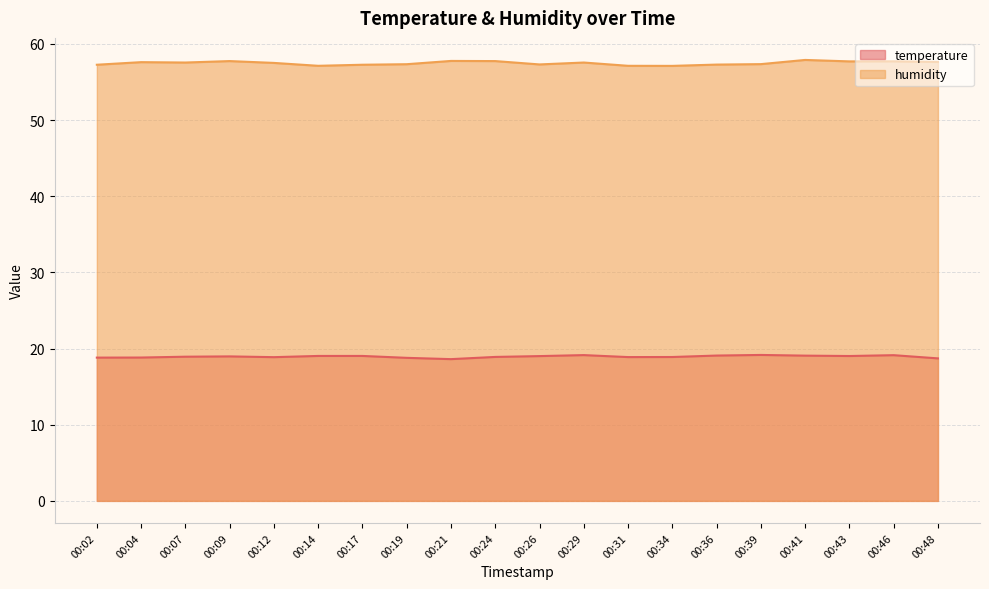

Reading left to right, extract all data points from this chart.

temperature: 00:02=18.8	00:04=18.8	00:07=18.9	00:09=19.0	00:12=18.9	00:14=19.0	00:17=19.0	00:19=18.8	00:21=18.6	00:24=18.9	00:26=19.0	00:29=19.1	00:31=18.9	00:34=18.9	00:36=19.1	00:39=19.2	00:41=19.1	00:43=19.0	00:46=19.1	00:48=18.7
humidity: 00:02=57.3	00:04=57.6	00:07=57.5	00:09=57.7	00:12=57.5	00:14=57.1	00:17=57.3	00:19=57.3	00:21=57.8	00:24=57.7	00:26=57.3	00:29=57.5	00:31=57.1	00:34=57.1	00:36=57.3	00:39=57.3	00:41=57.9	00:43=57.7	00:46=57.7	00:48=57.6